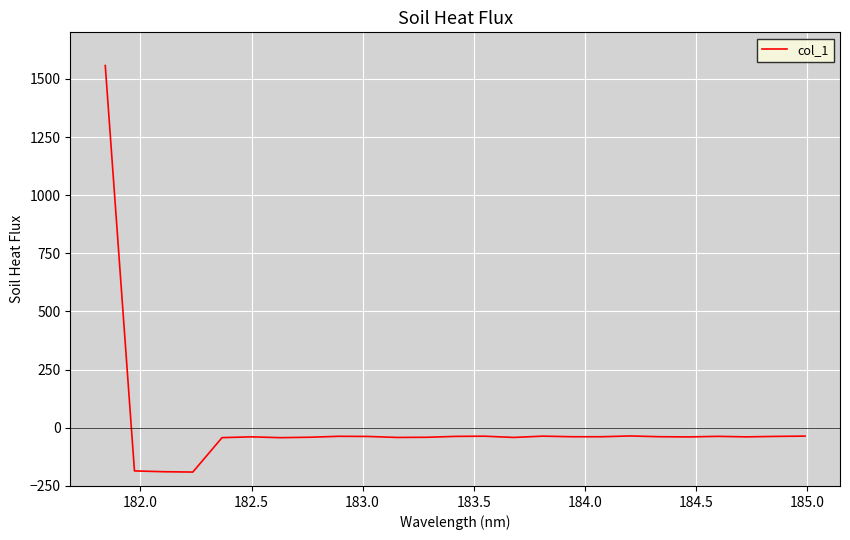

What is the difference between the maximum and minimum values?

1747.4